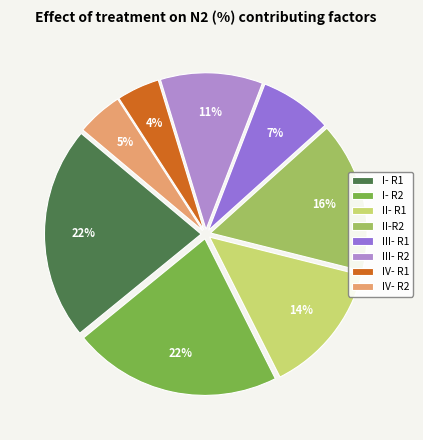

To the nearest percent, what is the difference between the II-R2 and II- R1 slice percentages?

2%